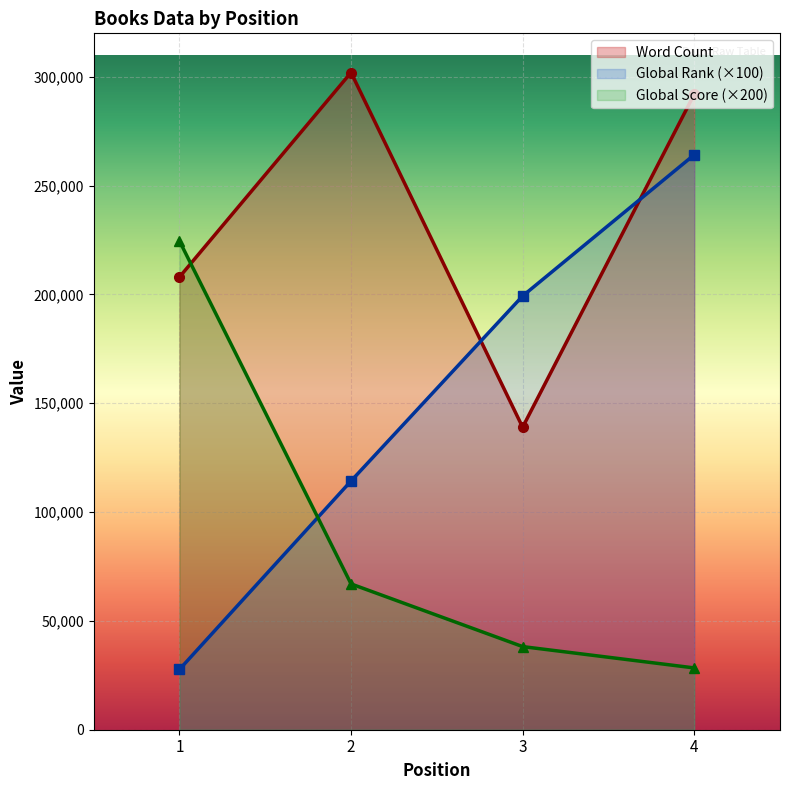

How many categories are shown in the chart?

4